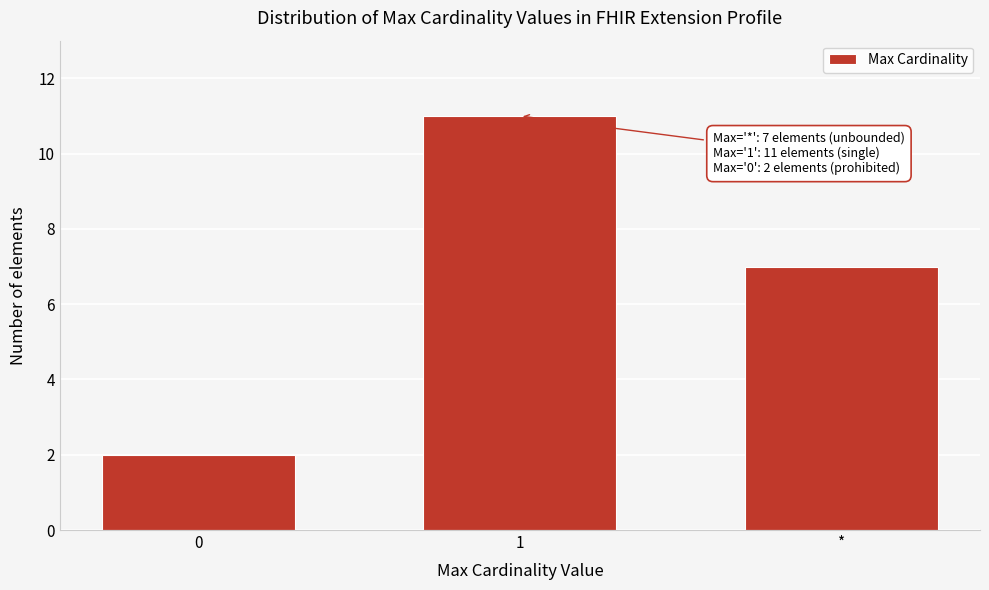

Reading left to right, list all the values displayed in this chart.

2	11	7